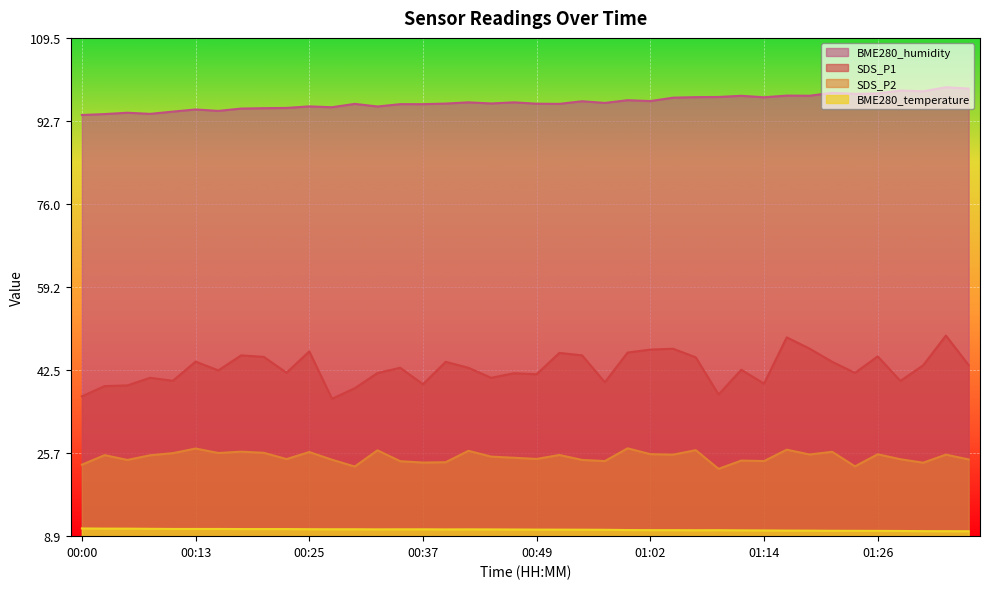

True or false: BME280_humidity and SDS_P1 intersect in this chart.

False